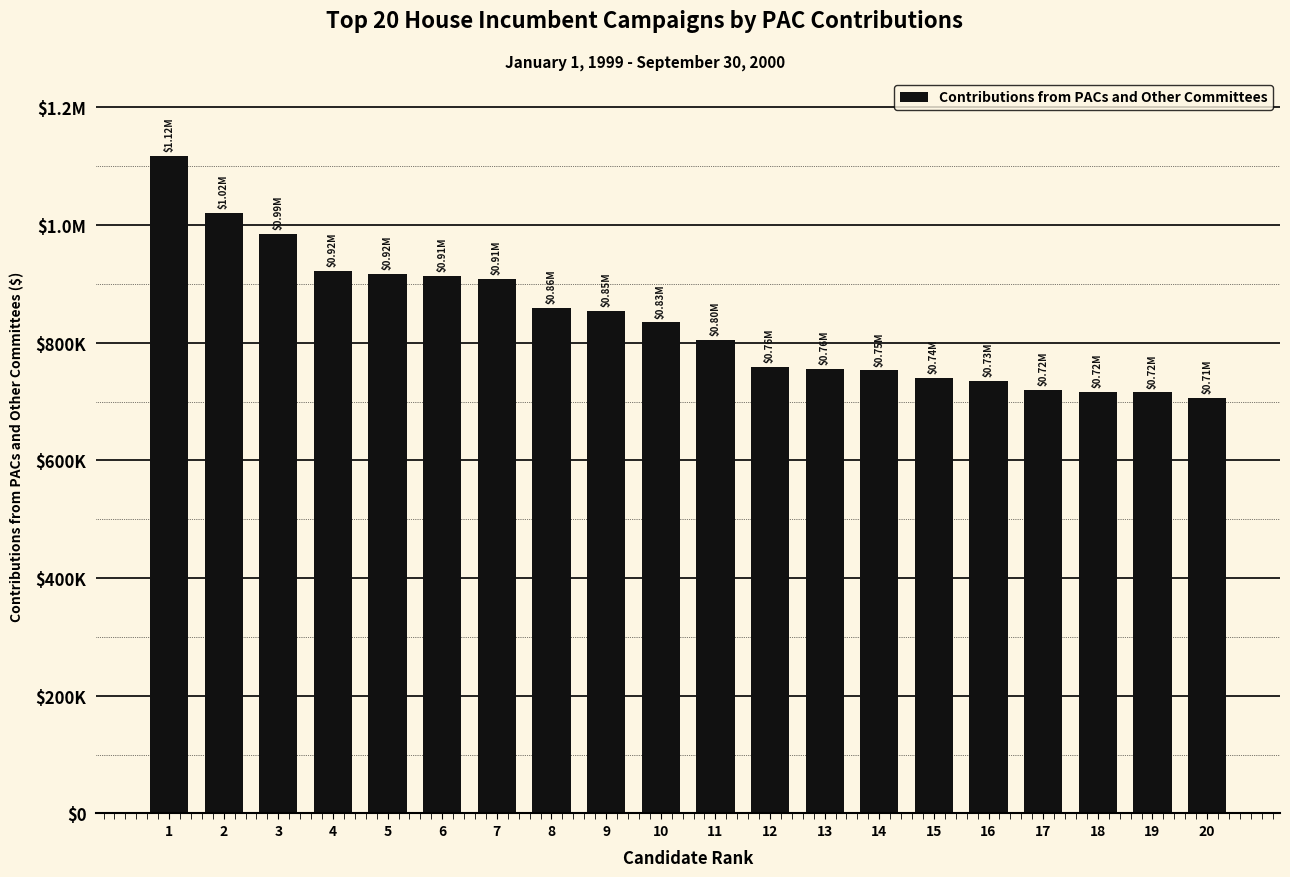

How many data points are less than 834848?

10